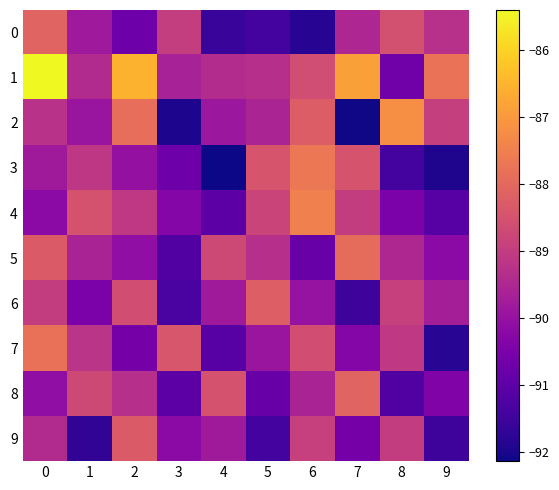

Reading right to left, what are all the values shown in this chart?

0: 9=-89.3	8=-88.5	7=-89.5	6=-91.8	5=-91.4	4=-91.6	3=-89.0	2=-90.7	1=-89.8	0=-88.1
1: 9=-87.8	8=-90.7	7=-86.9	6=-88.6	5=-89.3	4=-89.4	3=-89.6	2=-86.5	1=-89.4	0=-85.4
2: 9=-88.9	8=-87.2	7=-92.1	6=-88.2	5=-89.6	4=-89.9	3=-92.0	2=-87.9	1=-89.9	0=-89.2
3: 9=-91.9	8=-91.4	7=-88.5	6=-87.7	5=-88.4	4=-92.1	3=-90.7	2=-90.0	1=-89.1	0=-89.8
4: 9=-91.1	8=-90.5	7=-89.0	6=-87.5	5=-88.8	4=-91.0	3=-90.3	2=-89.1	1=-88.5	0=-90.2
5: 9=-90.2	8=-89.5	7=-87.9	6=-90.8	5=-89.3	4=-88.7	3=-91.2	2=-90.1	1=-89.6	0=-88.3
6: 9=-89.7	8=-88.9	7=-91.5	6=-90.0	5=-88.2	4=-89.8	3=-91.3	2=-88.6	1=-90.5	0=-89.0
7: 9=-91.8	8=-89.1	7=-90.3	6=-88.6	5=-89.9	4=-91.1	3=-88.4	2=-90.6	1=-89.2	0=-87.8
8: 9=-90.4	8=-91.2	7=-88.1	6=-89.6	5=-90.8	4=-88.5	3=-91.0	2=-89.3	1=-88.7	0=-90.1
9: 9=-91.5	8=-89.0	7=-90.6	6=-88.9	5=-91.4	4=-89.8	3=-90.2	2=-88.3	1=-91.7	0=-89.4